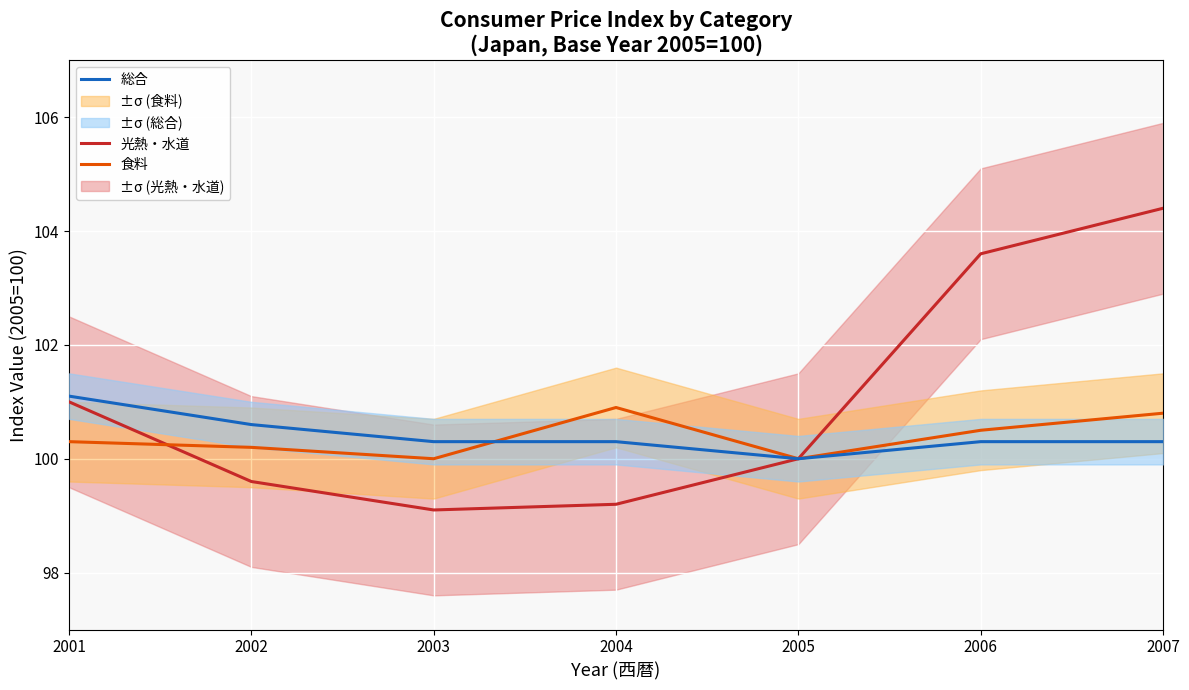

Which category has the lowest value across all series?

2003